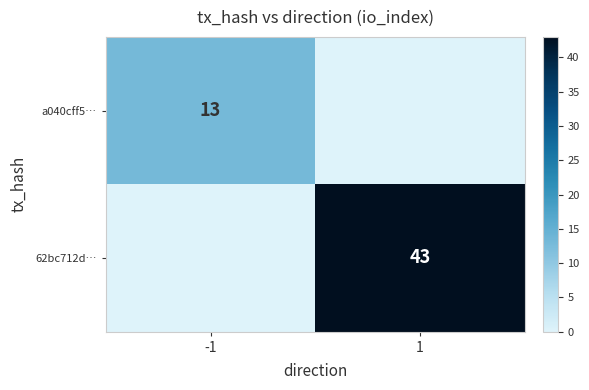

Between -1 and 1, which is larger?

-1